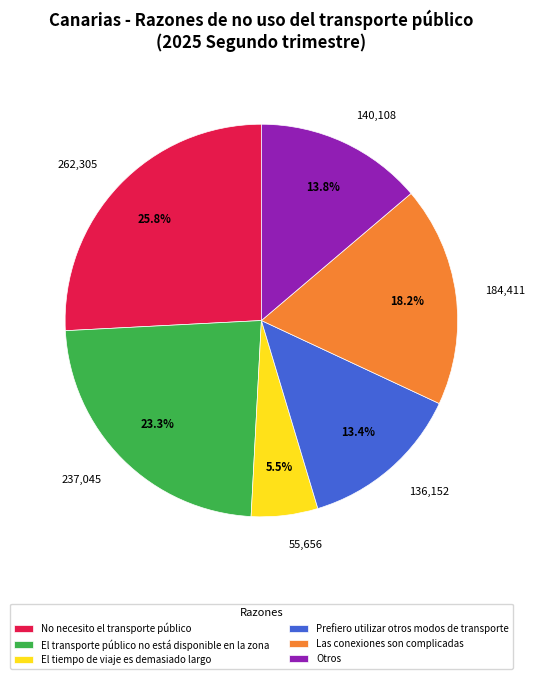

Approximately how many times larger is the value at No necesito el transporte público compared to Las conexiones son complicadas?

1.4